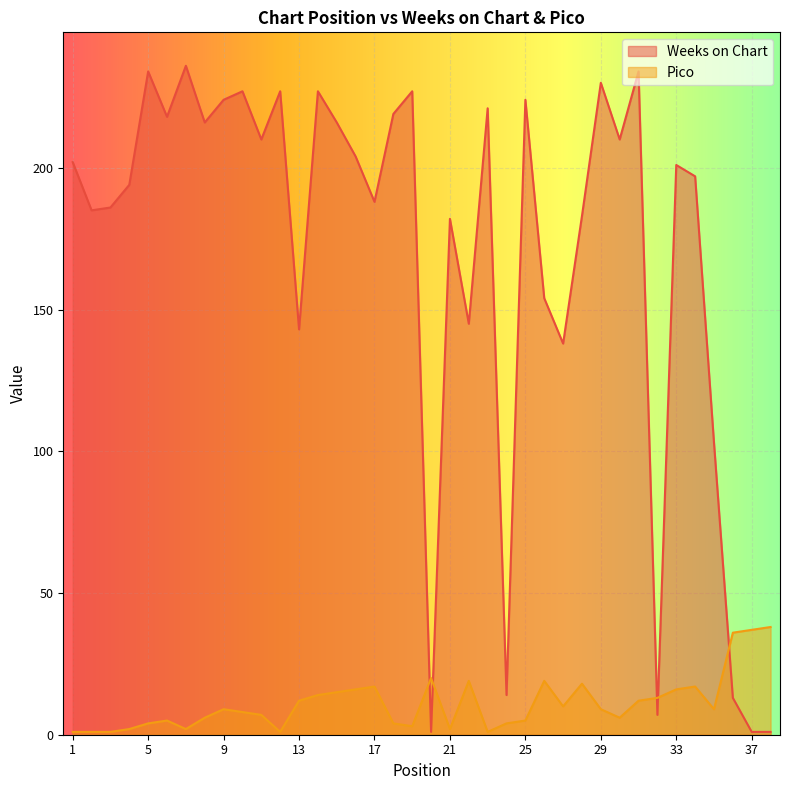

List the series in order of their overall mean, highest first.

Weeks on Chart, Pico